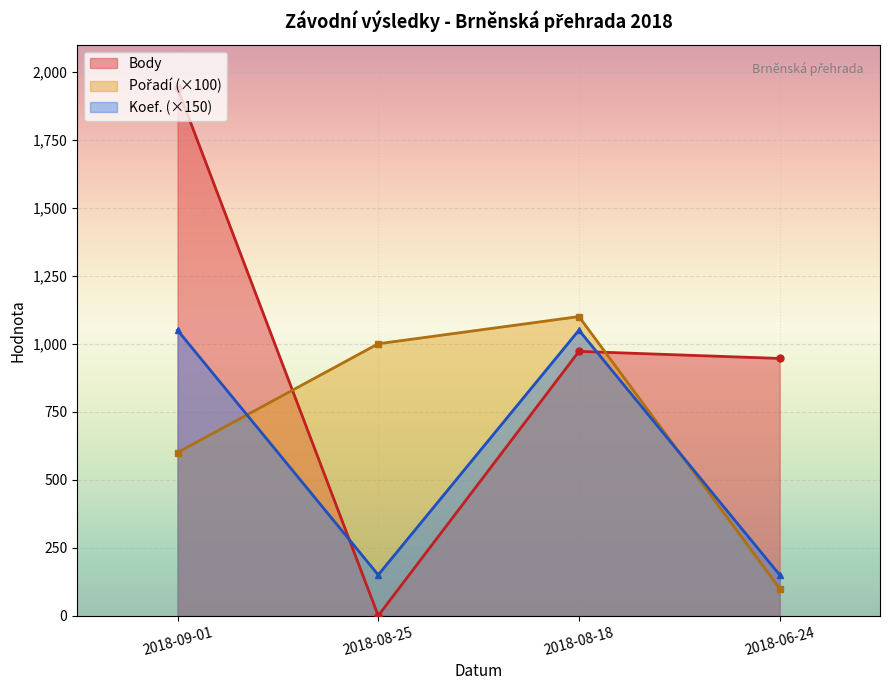

Which category has the highest value in the Koef. series?

2018-08-18